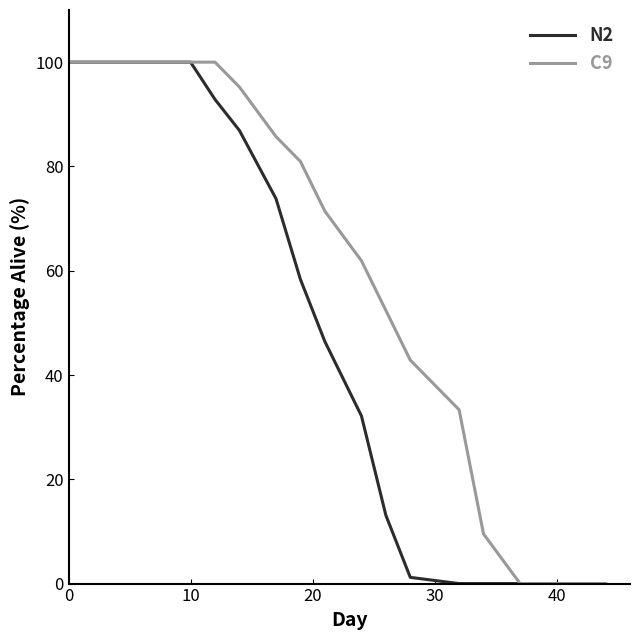

Does the chart have visible grid lines?

No